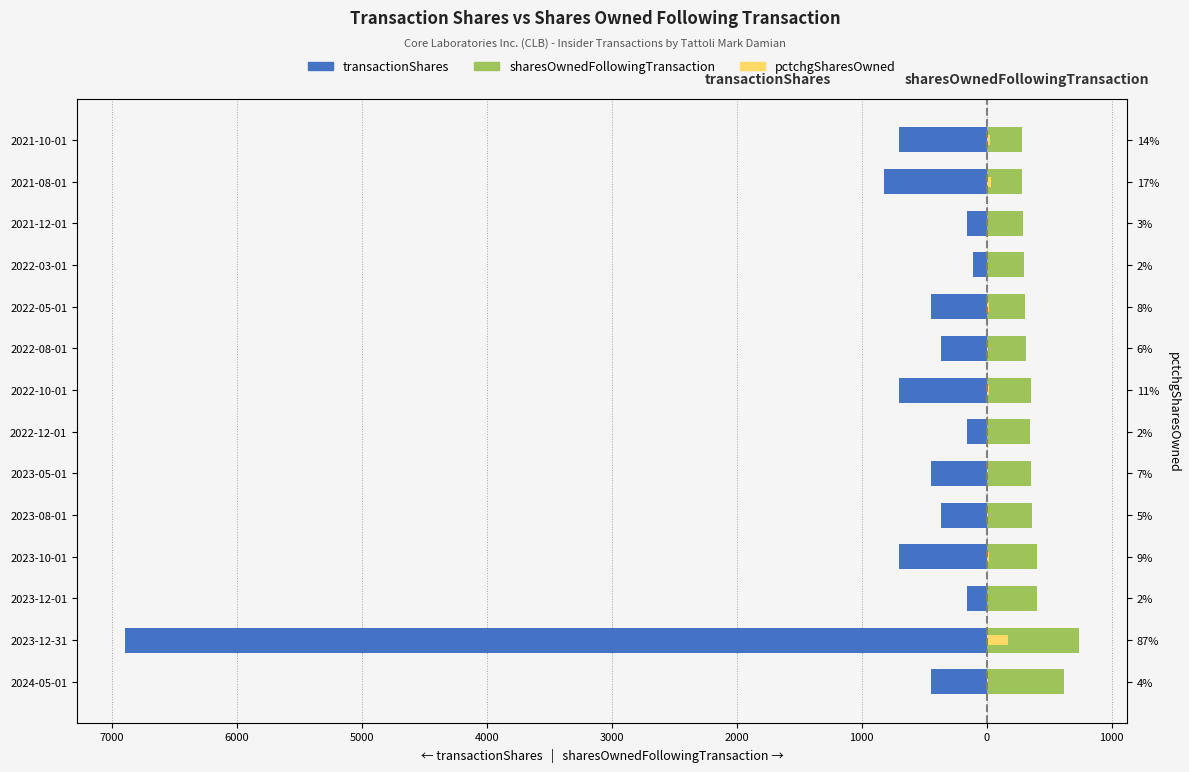

Rank the series by their maximum value, from highest to lowest.

sharesOwnedFollowingTransaction (÷20), pctchgSharesOwned (×2), transactionShares